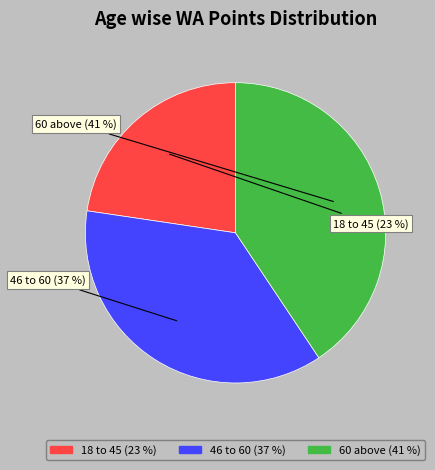

To the nearest percent, what is the difference between the largest and smallest slice percentages?

18%